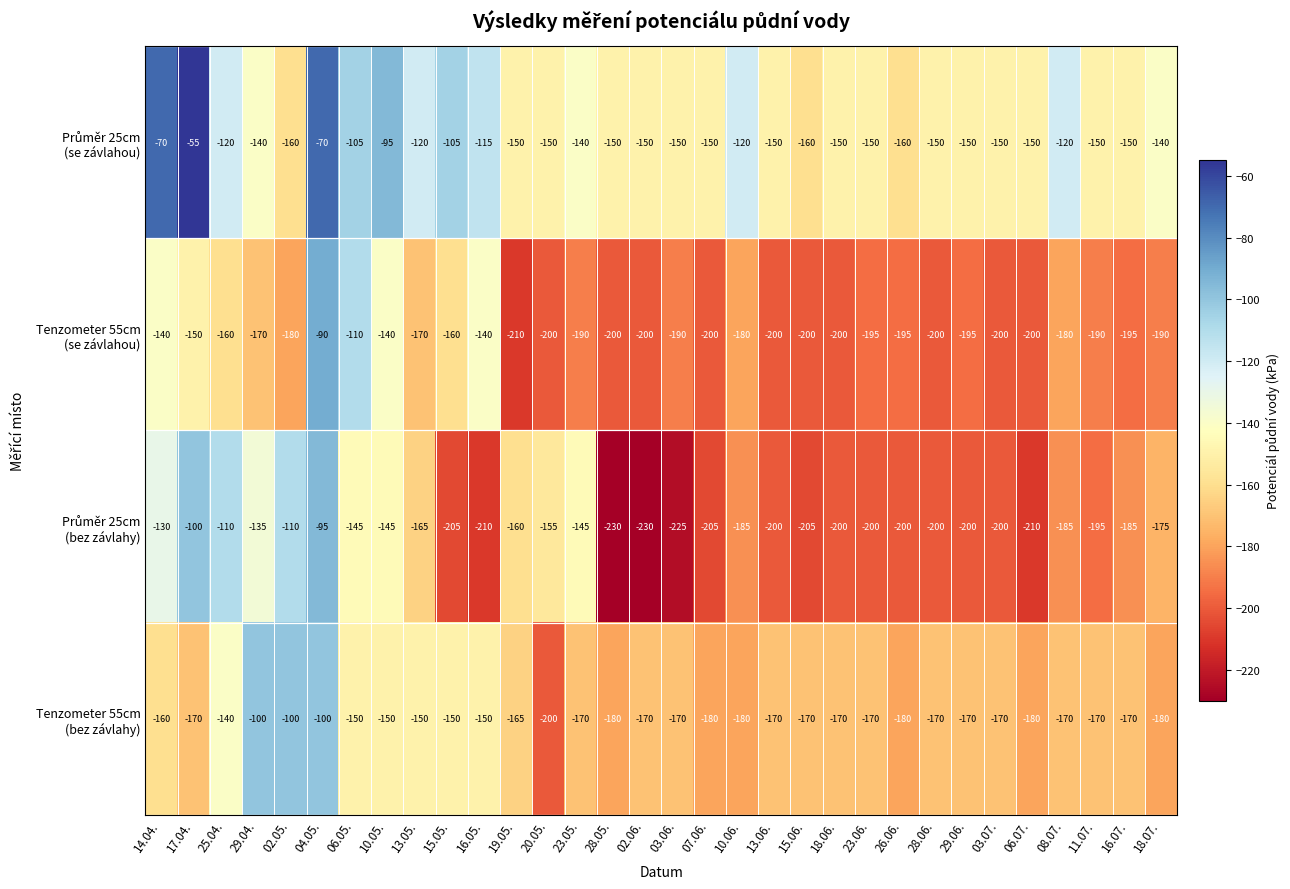

What is the total value across all series at 15.05.?

-620